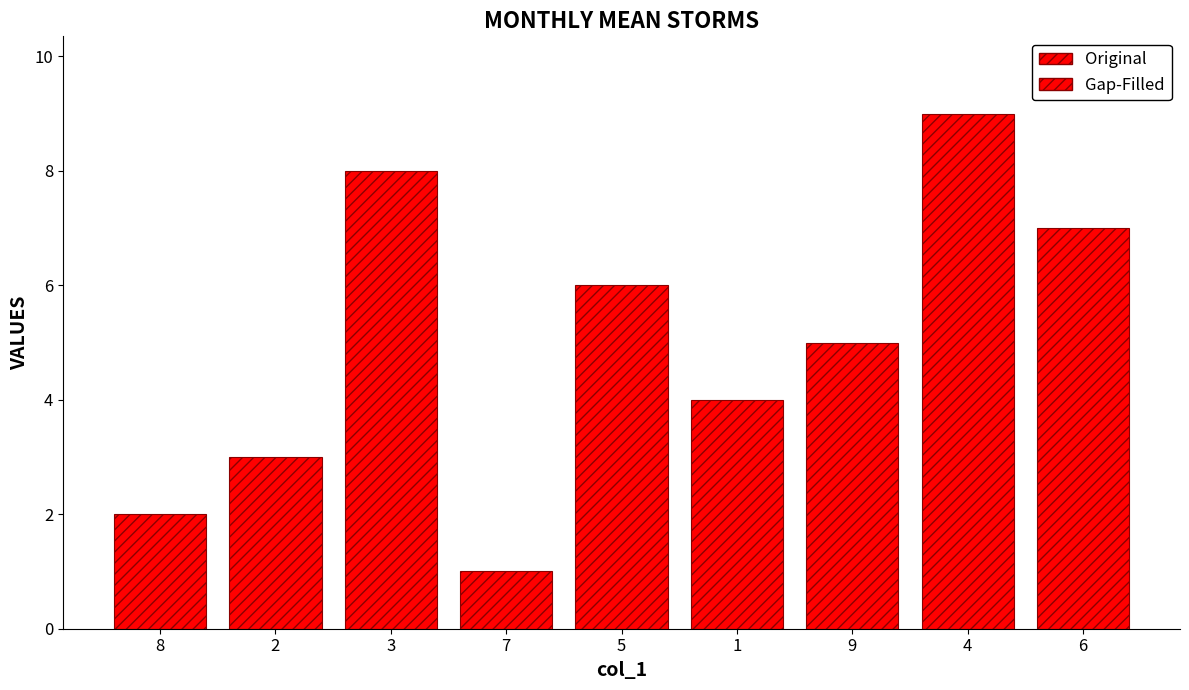

Count the values in the range 3 to 7.

5